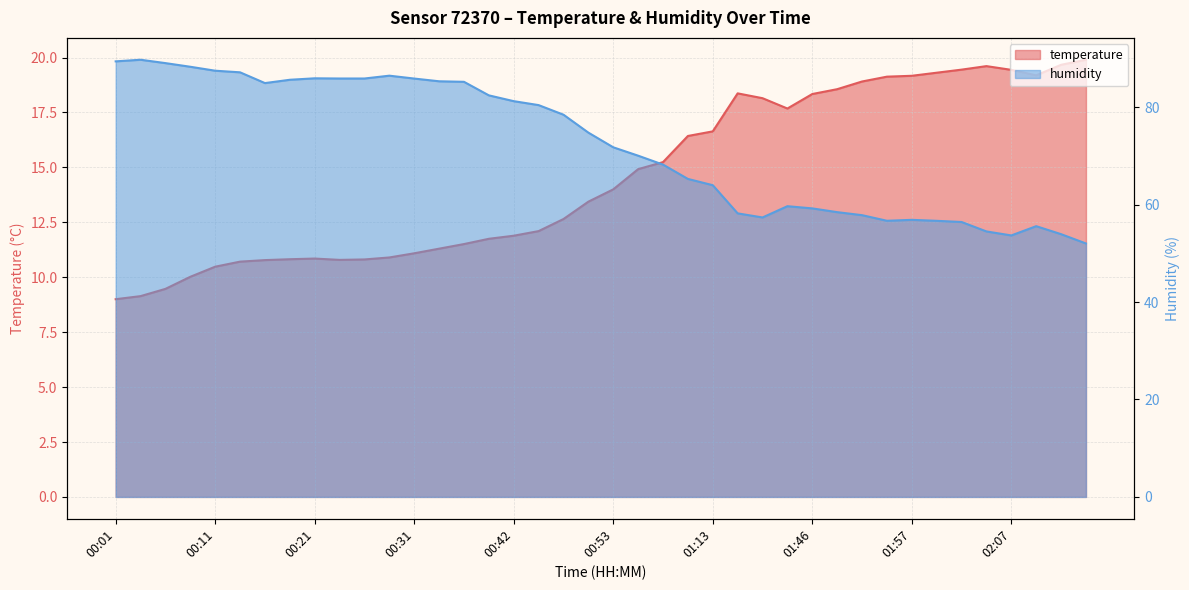

Is it true that humidity equals 14.1 at 02:02?

False